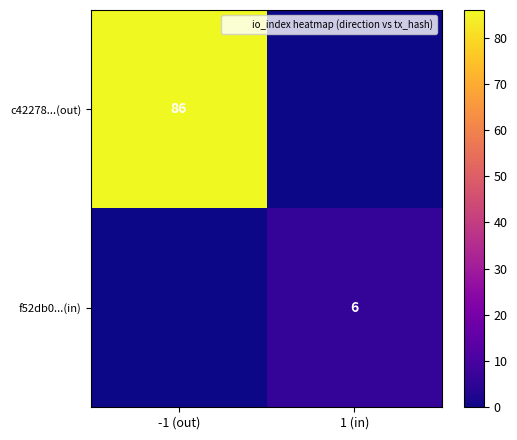

What is the sum of the c42278...(out) values at -1 (out) and 1 (in)?

86